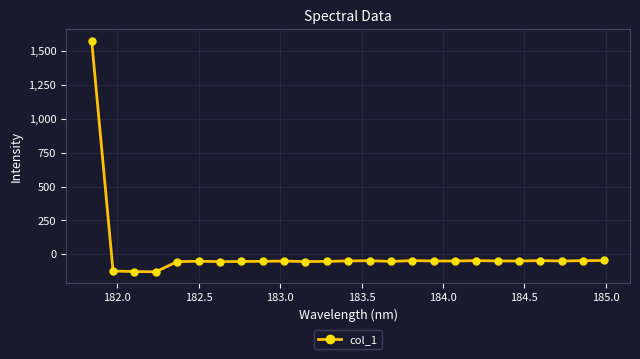

What is the minimum value shown in the chart?

-130.2